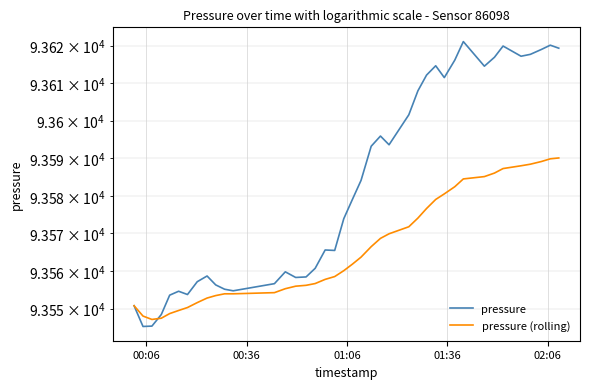

What is the difference between the maximum and minimum values in the pressure series?

75.8